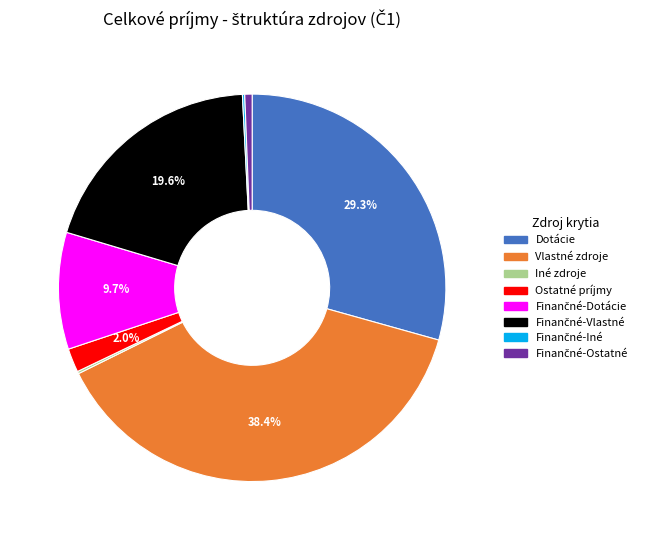

Does any single category account for the majority?

No